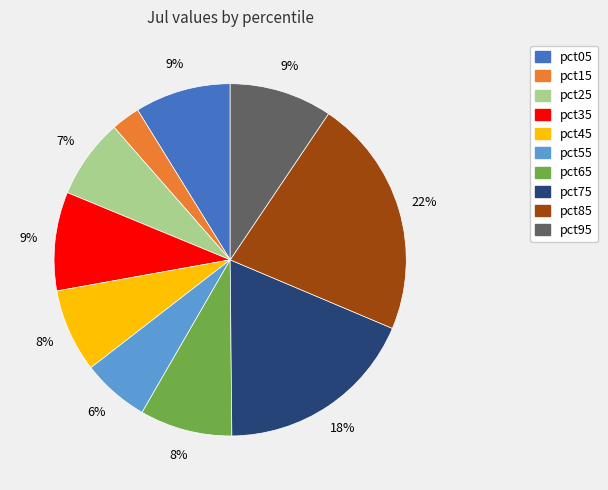

To the nearest percent, what percentage of the pie is pct25?

7%